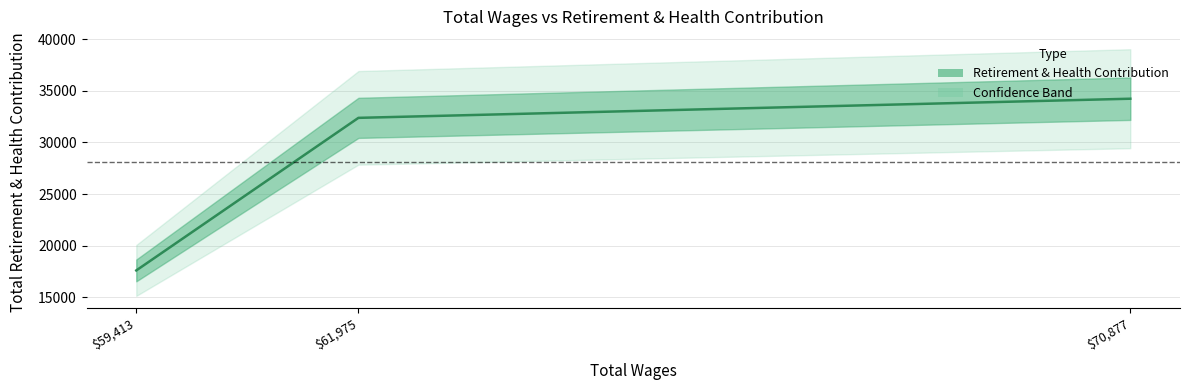

Reading left to right, extract all data points from this chart.

$70,877=34228	$61,975=32375	$59,413=17603